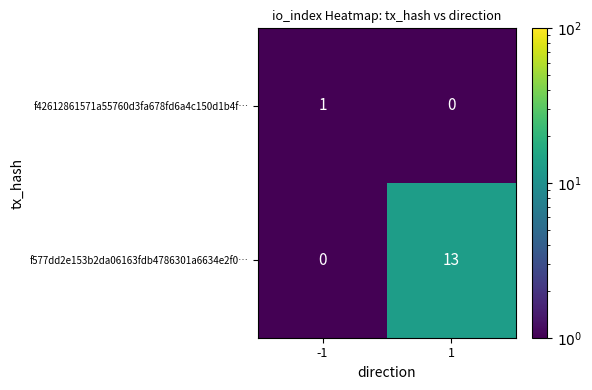

Which series has the widest spread of values?

f577dd2e153b2da06163fdb4786301a6634e2f0…